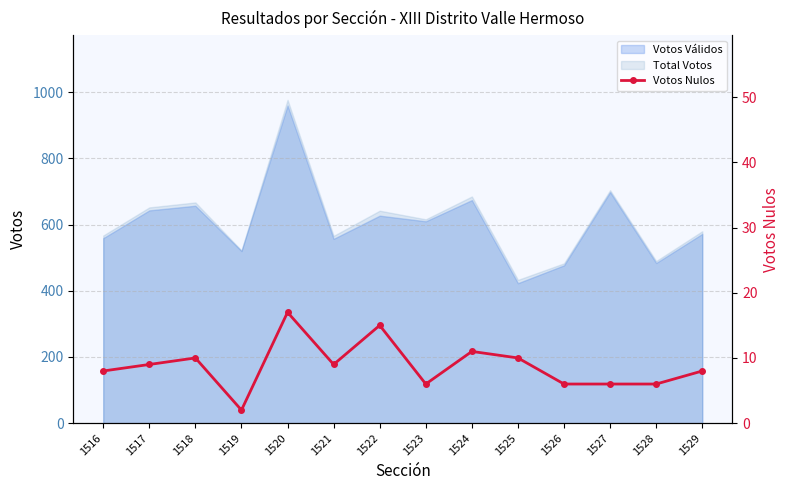

What value does the data have at 1516, to the nearest 5?

10